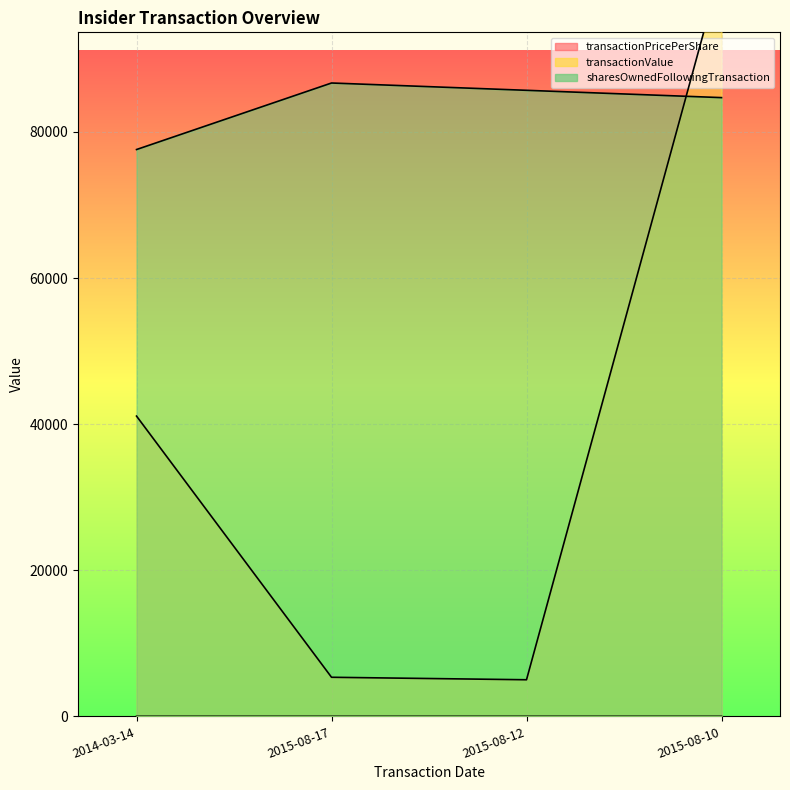

What is the label of the 3rd point from the left?

2015-08-12